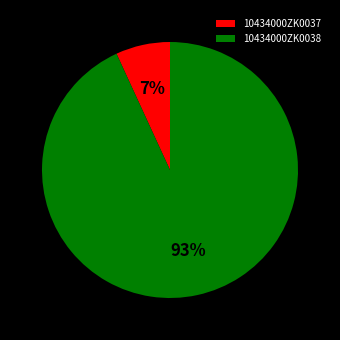

Is the sum of 10434000ZK0038 and 10434000ZK0037 greater than half?

Yes